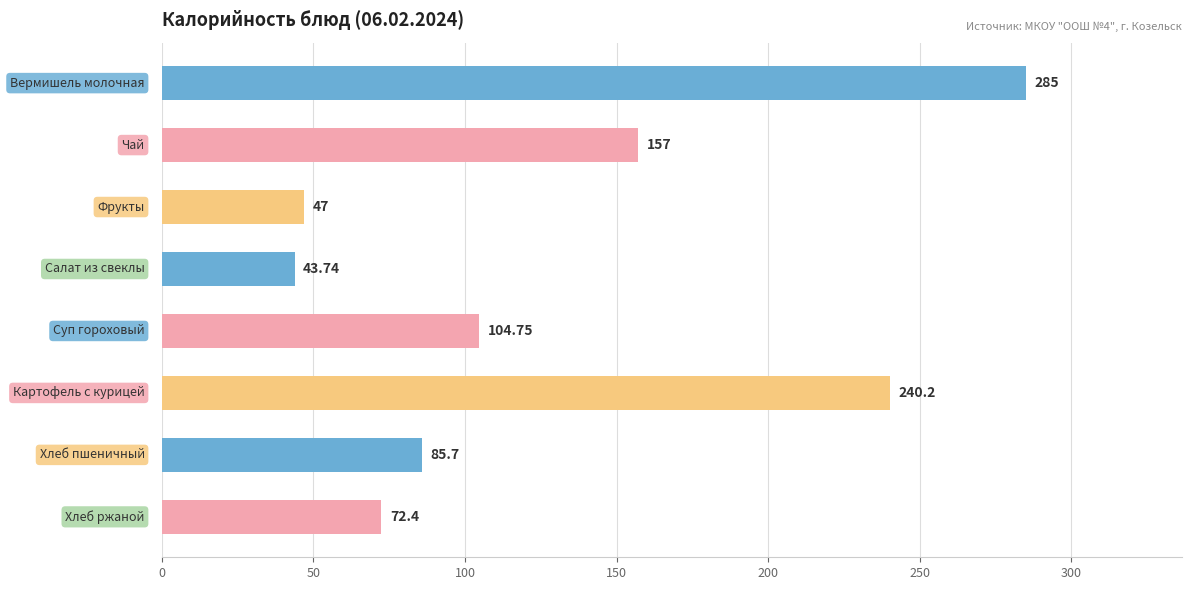

Does the chart contain any negative values?

No